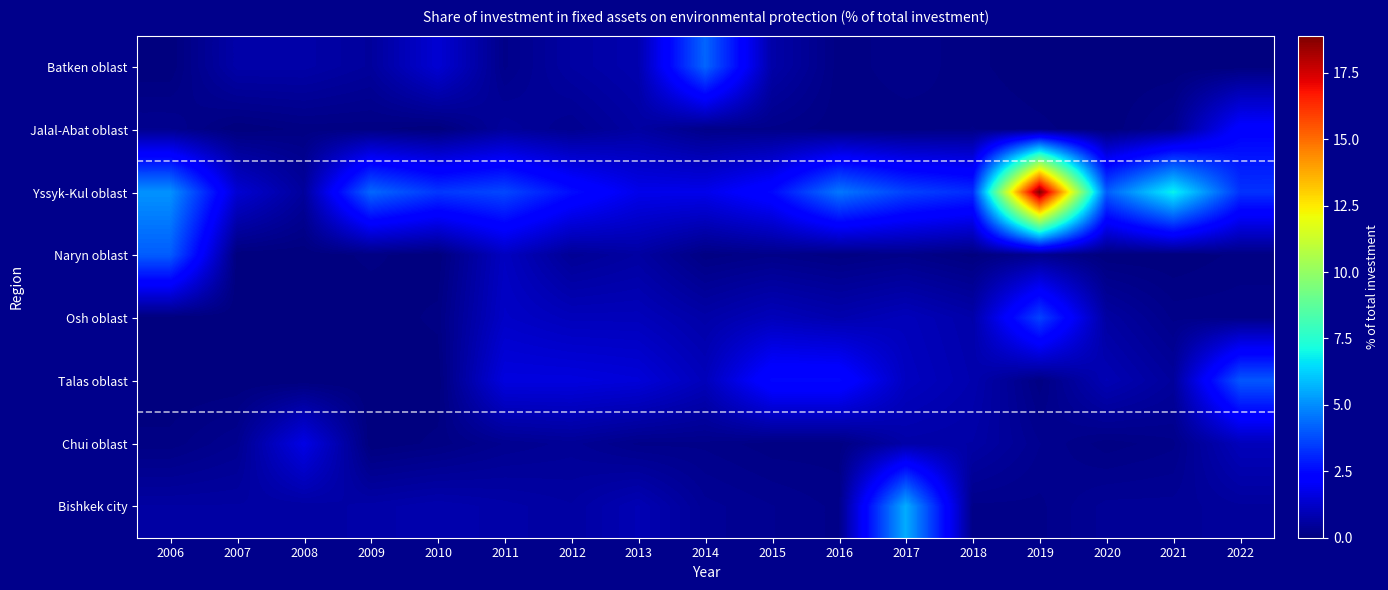

What is the total value across all series at 2020?

6.1